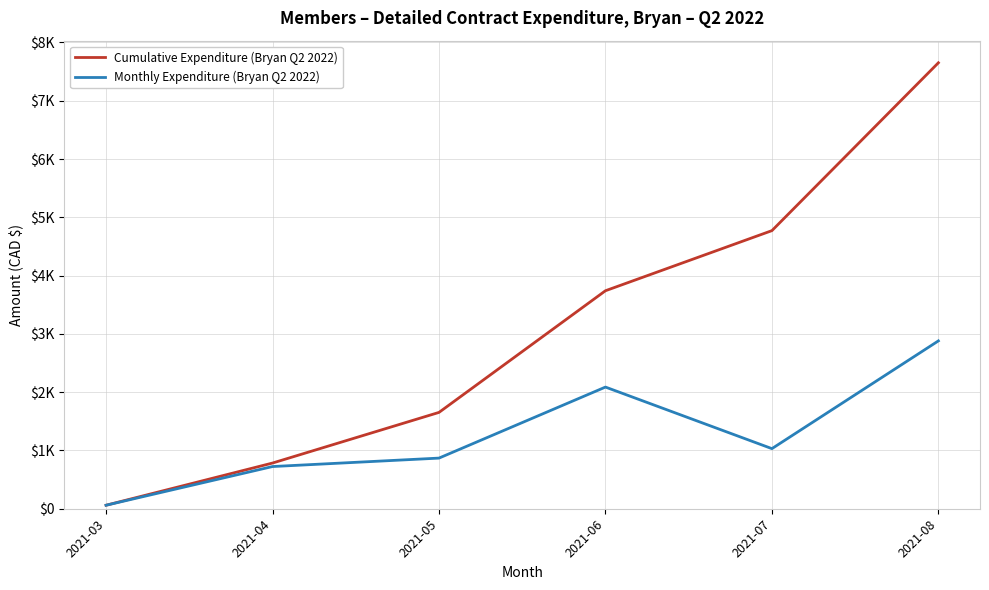

Between 2021-05 and 2021-06, which is larger?

2021-06